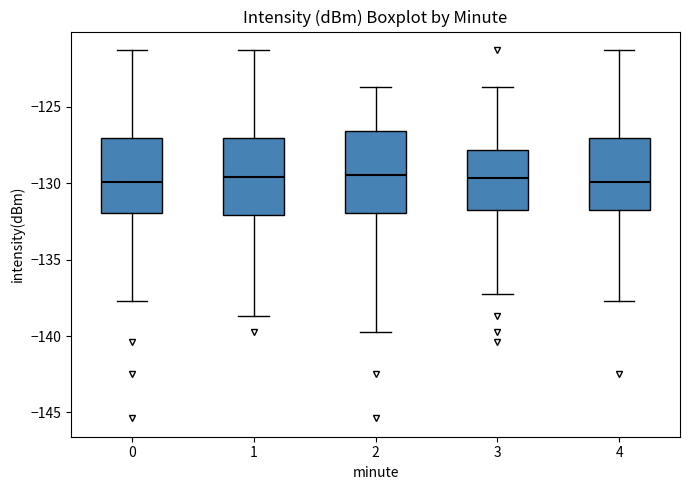

Reading left to right, transcribe this box plot: for each box, give where its median line is, the range the box spans, and where its two whiskers end, as read against the y-axis. The values are not printed on the chart, so give them approximately, as read against the axis.

0: median -130.0, box -132.0 to -127.0, whiskers -137.5 to -121.5
1: median -129.5, box -132.0 to -127.0, whiskers -138.5 to -121.5
2: median -129.5, box -132.0 to -126.5, whiskers -139.5 to -123.5
3: median -129.5, box -131.5 to -128.0, whiskers -137.5 to -123.5
4: median -130.0, box -131.5 to -127.0, whiskers -137.5 to -121.5